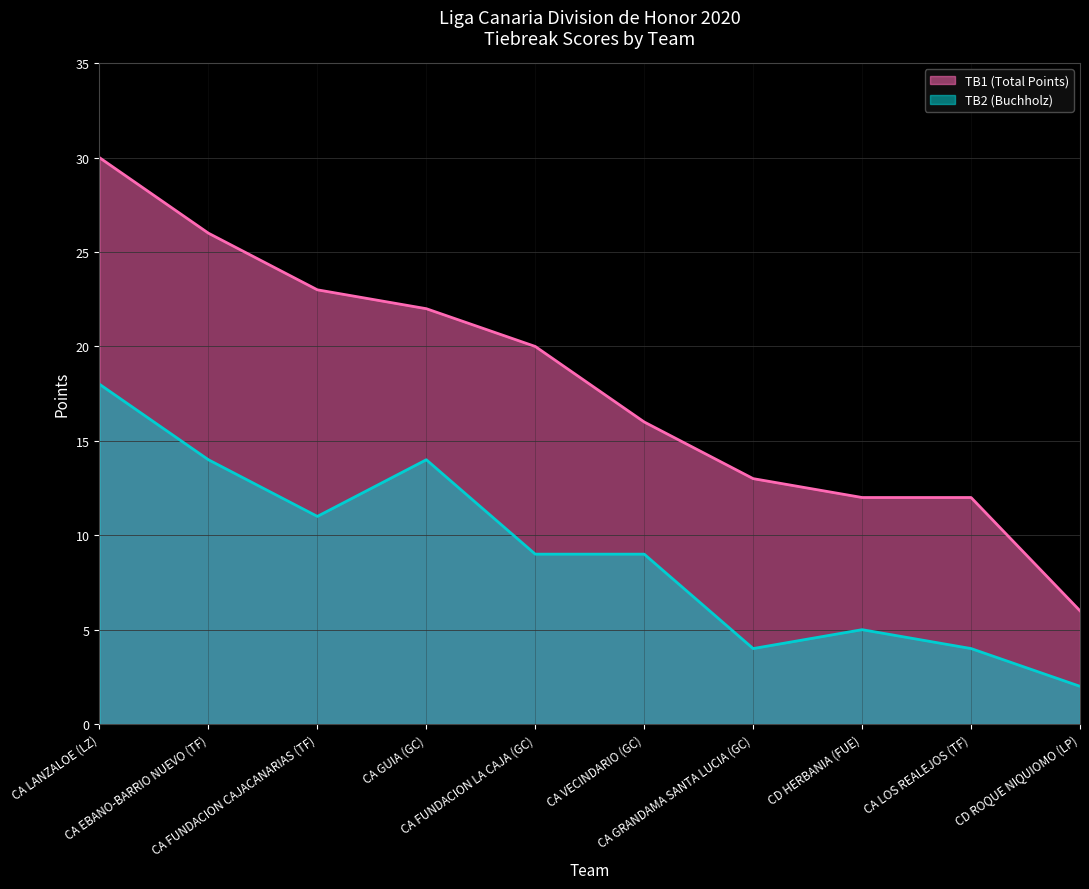

True or false: TB2 and TB1 cross at least once.

False